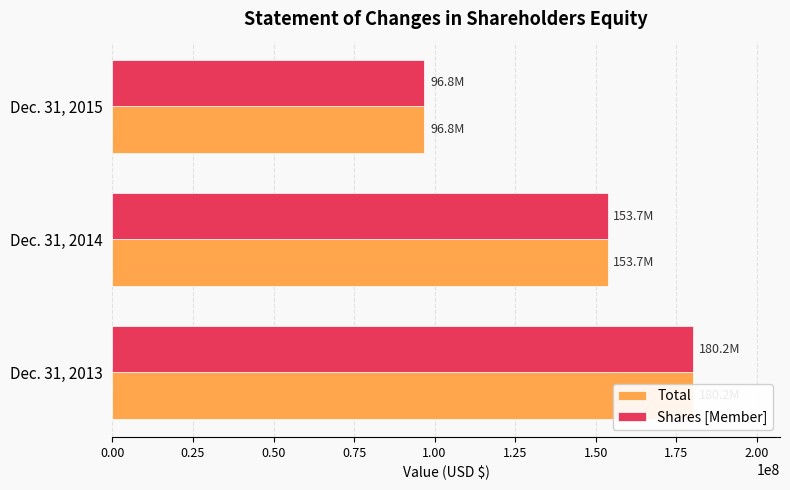

What is the total value across all series at Dec. 31, 2013?

360398725